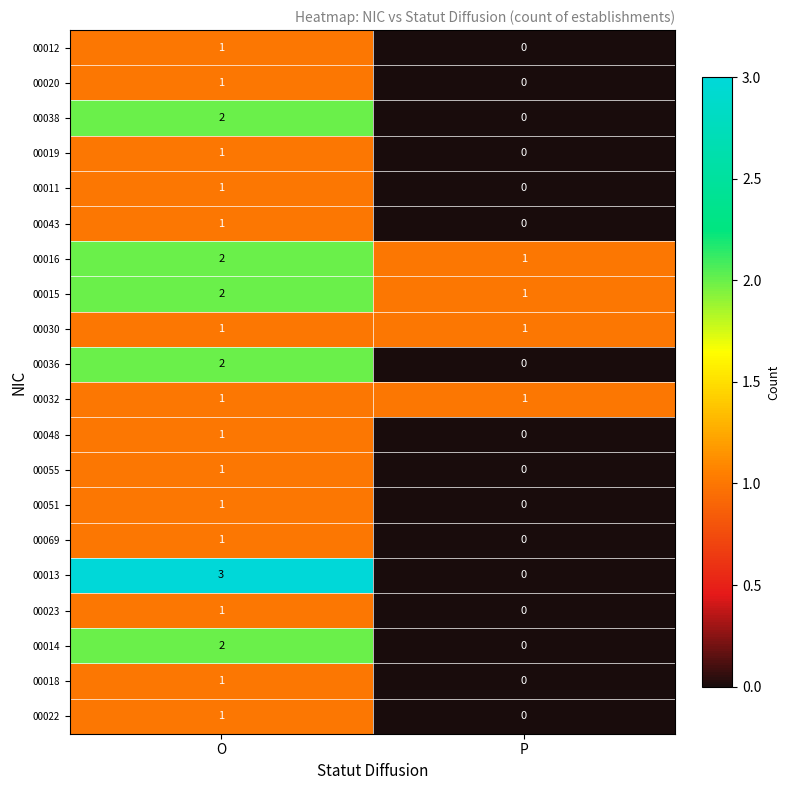

At which label is 00018 closest to 0?

P